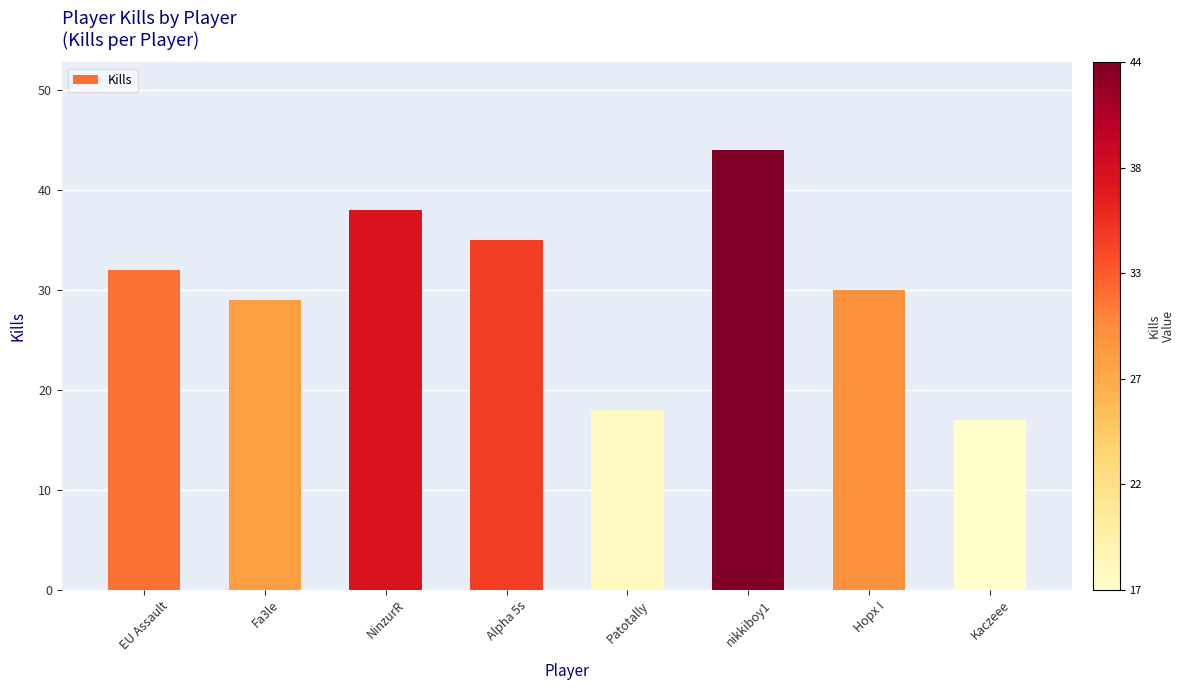

Reading right to left, transcribe all the data shown in this chart.

17	30	44	18	35	38	29	32